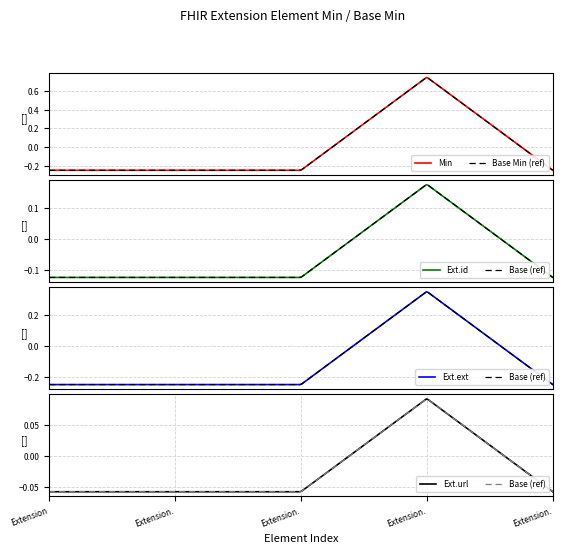

True or false: Min and Base Min intersect in this chart.

False